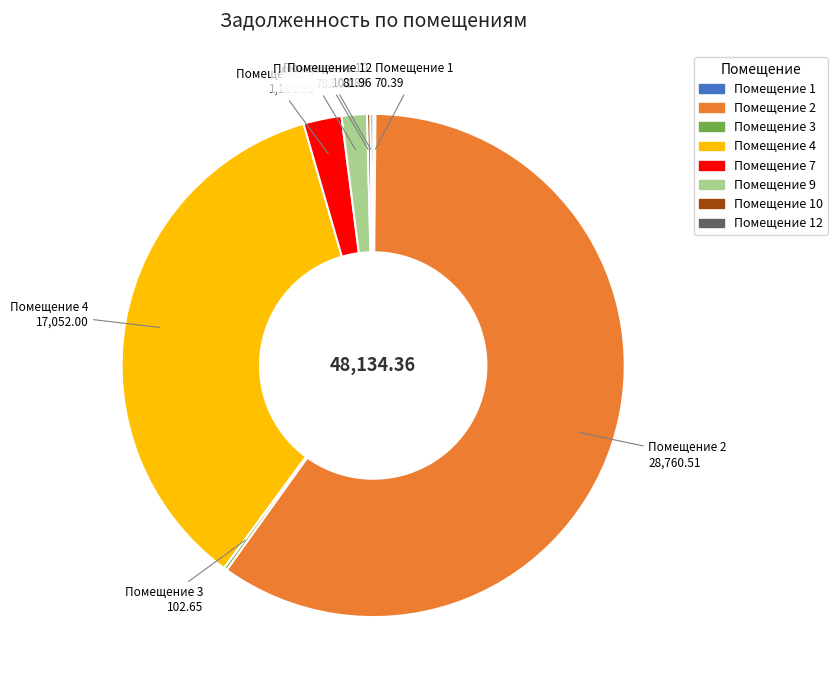

Does any single category account for the majority?

Yes